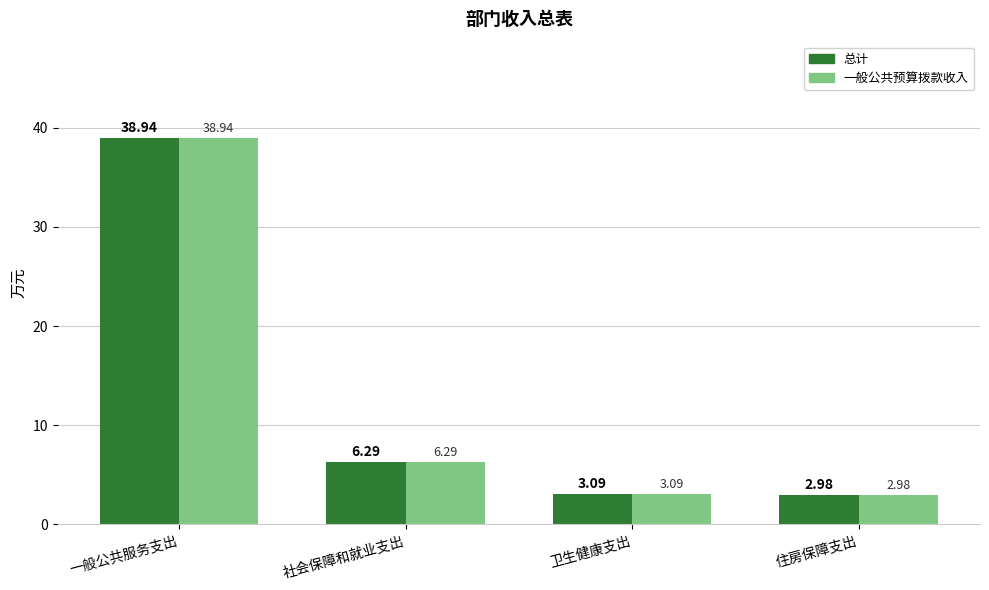

Is the value of 总计 at 一般公共服务支出 greater than the value of 一般公共预算拨款收入 at 社会保障和就业支出?

Yes